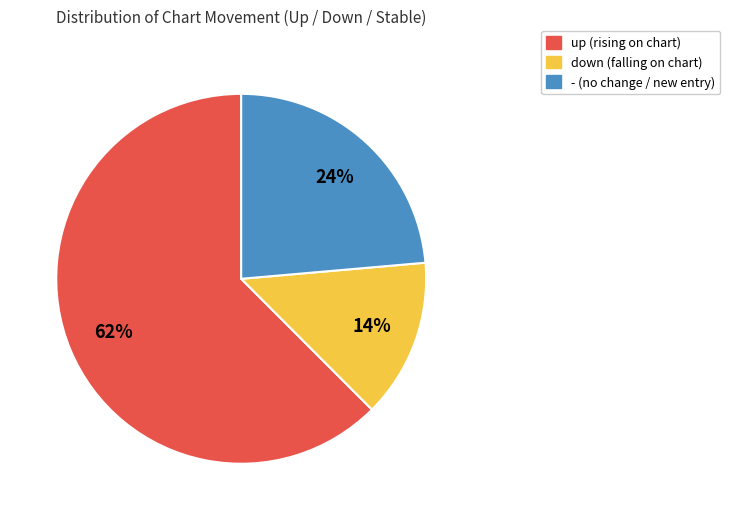

Rank the categories by value from highest to lowest.

up, -, down